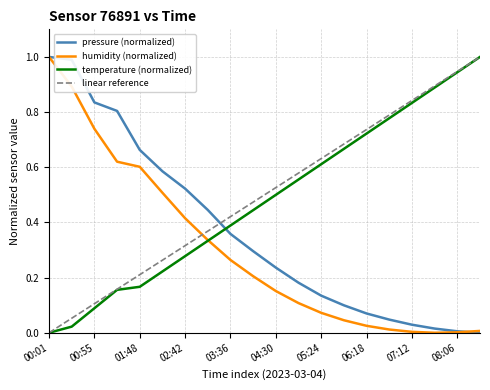

True or false: temperature (normalized) has more than 0 points higher than both neighbors.

False